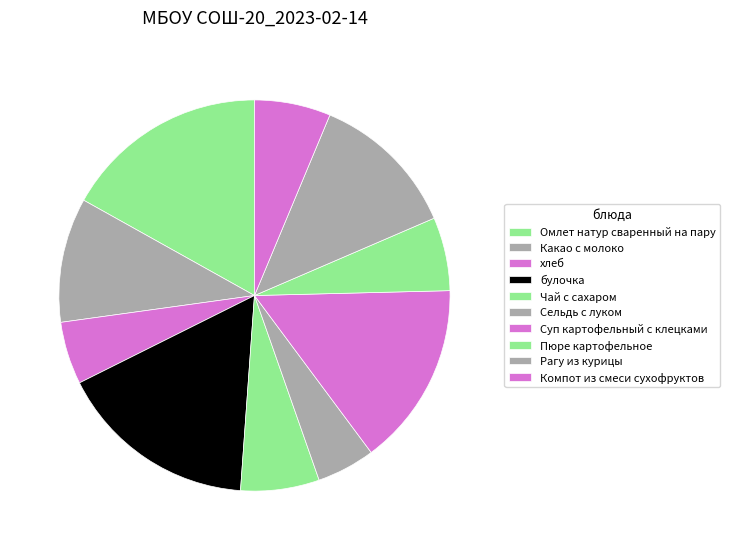

True or false: Чай с сахаром accounts for 1% of the total.

False